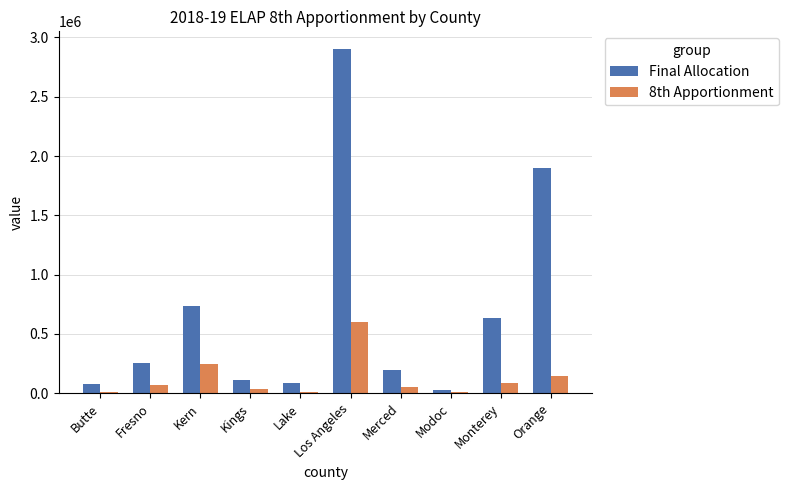

What is the label of the 8th bar from the left?

Modoc